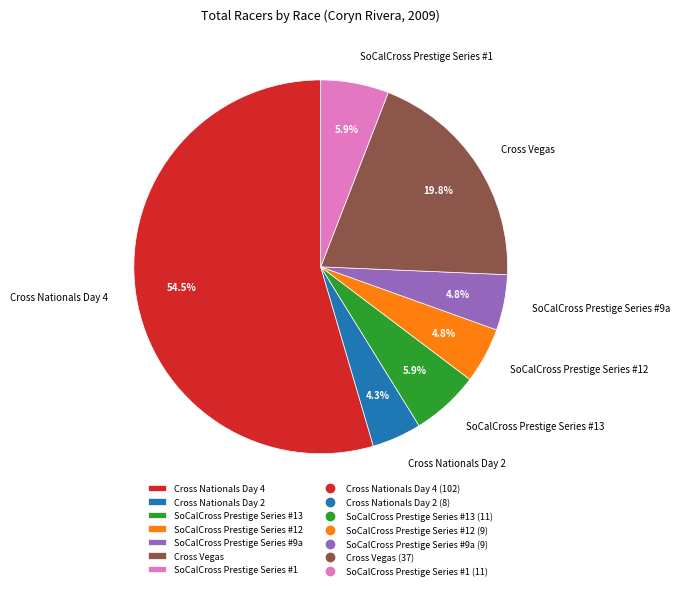

What is the largest slice in the pie chart?

Cross Nationals Day 4